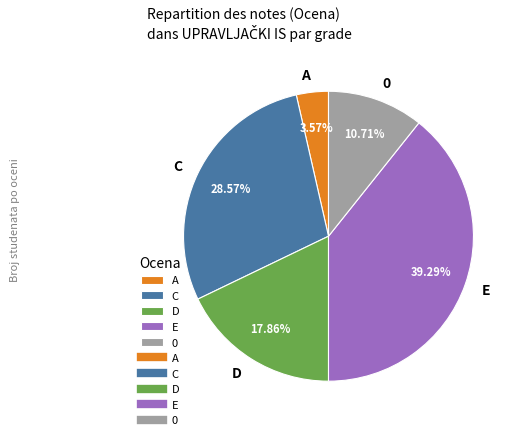

Rank the categories by value from lowest to highest.

A, 0, D, C, E